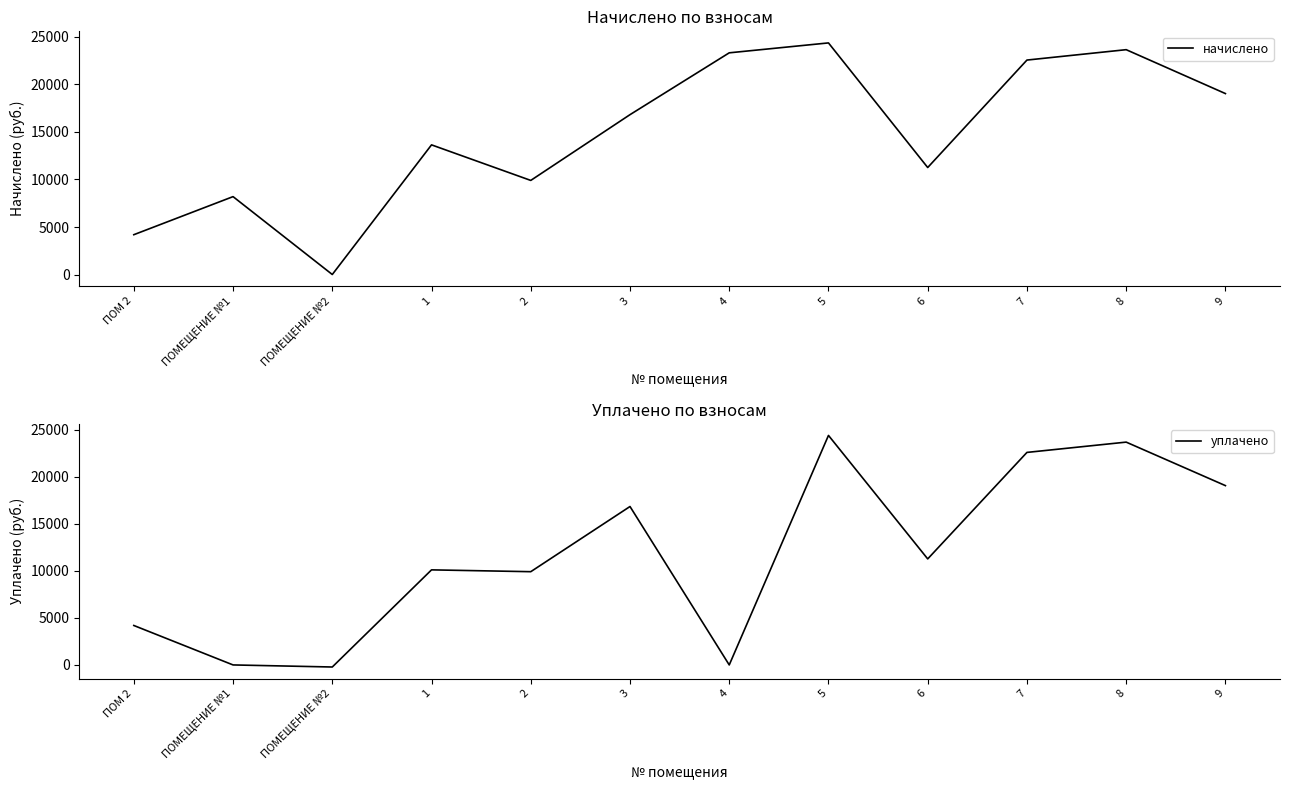

What is the difference between the second highest and second lowest values in the уплачено series?

23664.2